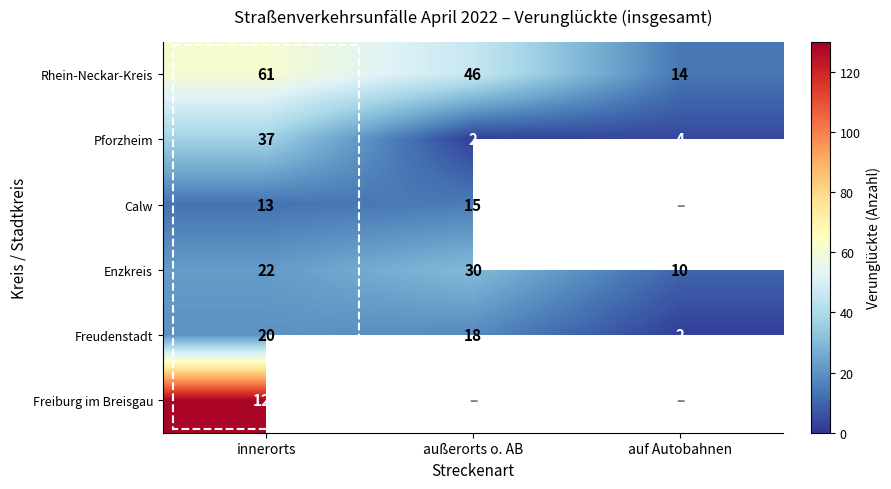

At which label is Pforzheim closest to 19?

auf Autobahnen